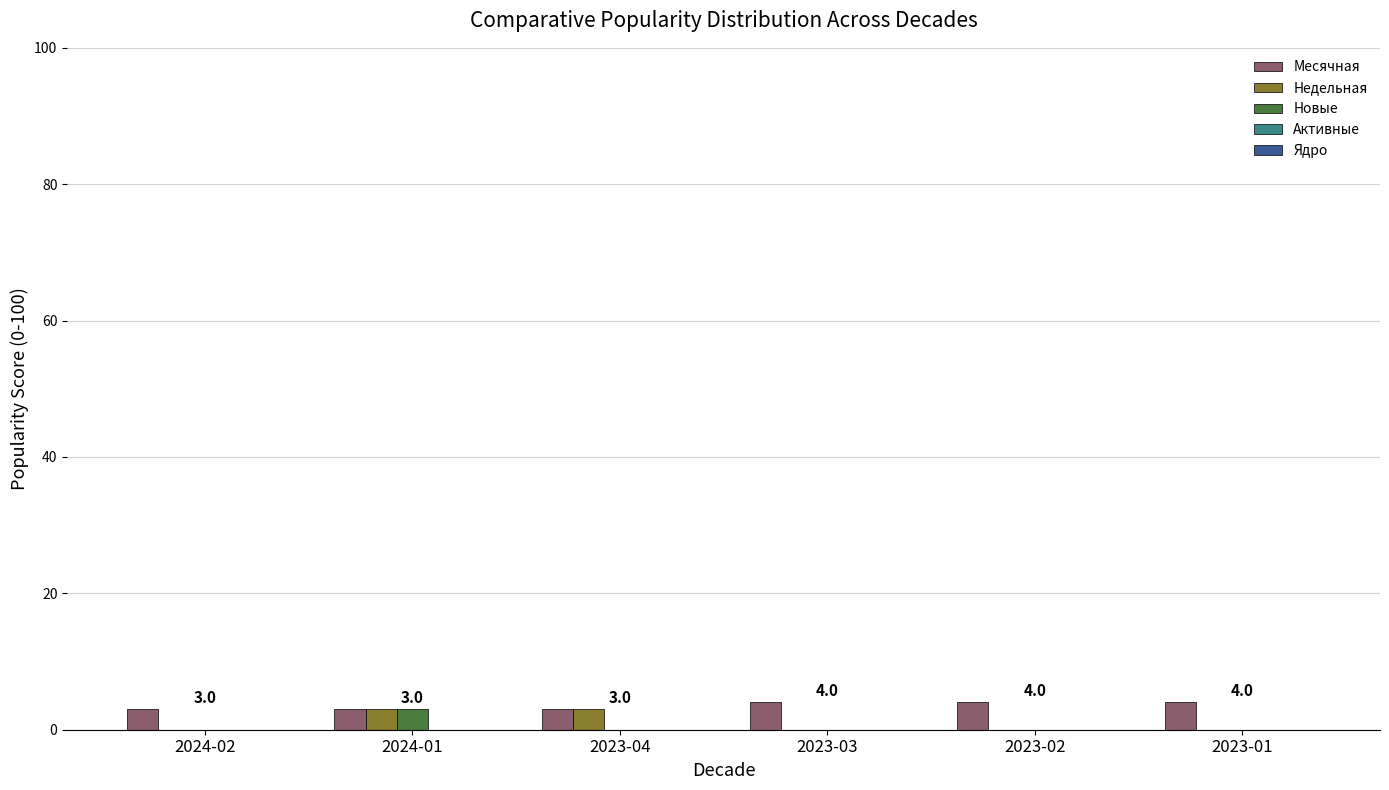

The Недельная series shows 0 at 2023-03. True or false?

True